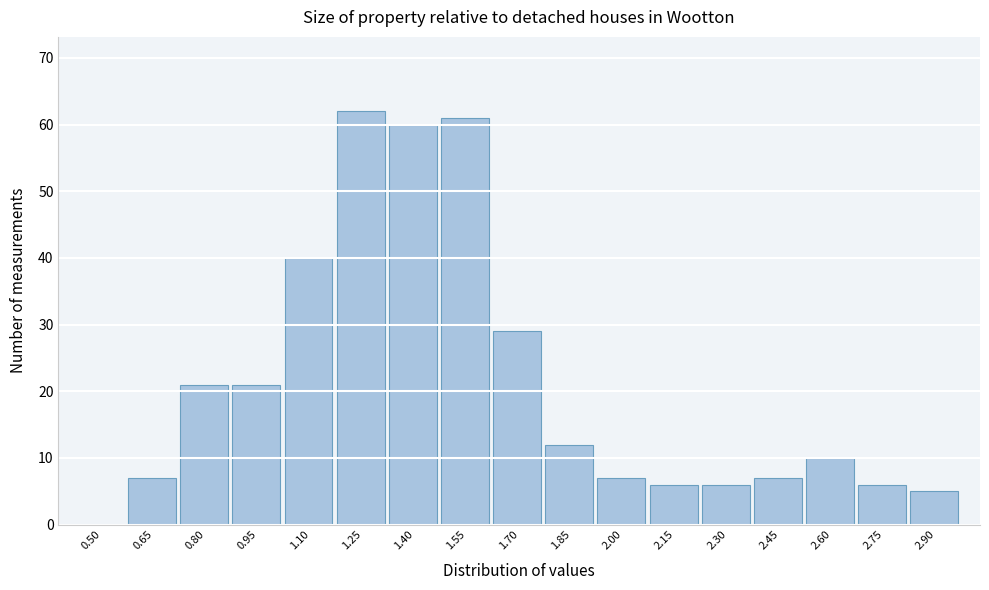

Reading left to right, transcribe all the data shown in this chart.

0.50=0	0.65=7	0.80=21	0.95=21	1.10=40	1.25=62	1.40=60	1.55=61	1.70=29	1.85=12	2.00=7	2.15=6	2.30=6	2.45=7	2.60=10	2.75=6	2.90=5